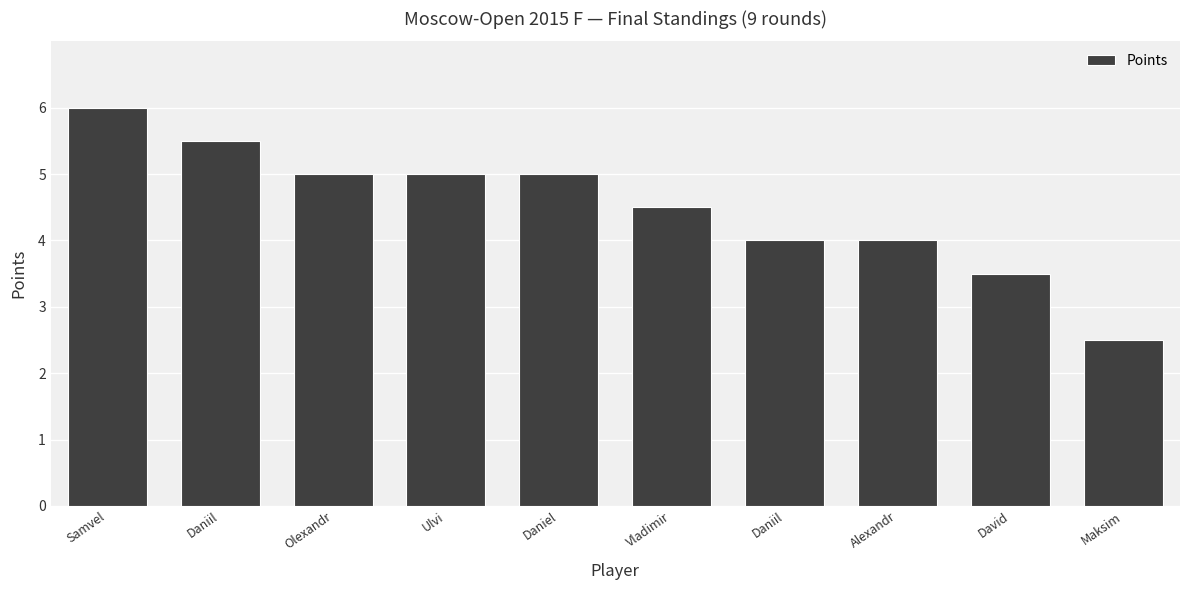

Count the number of data series in this chart.

1